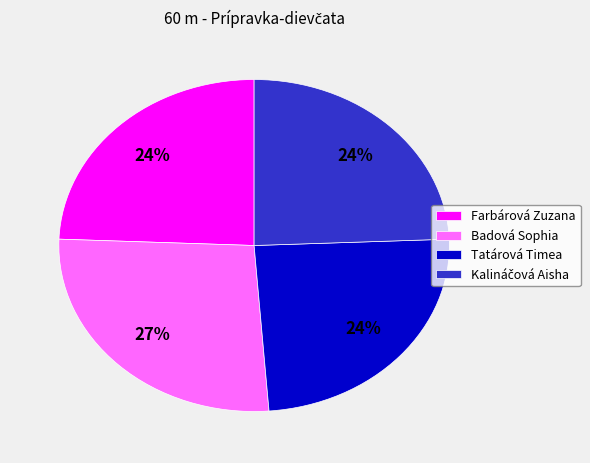

True or false: Tatárová Timea accounts for 24% of the total.

True